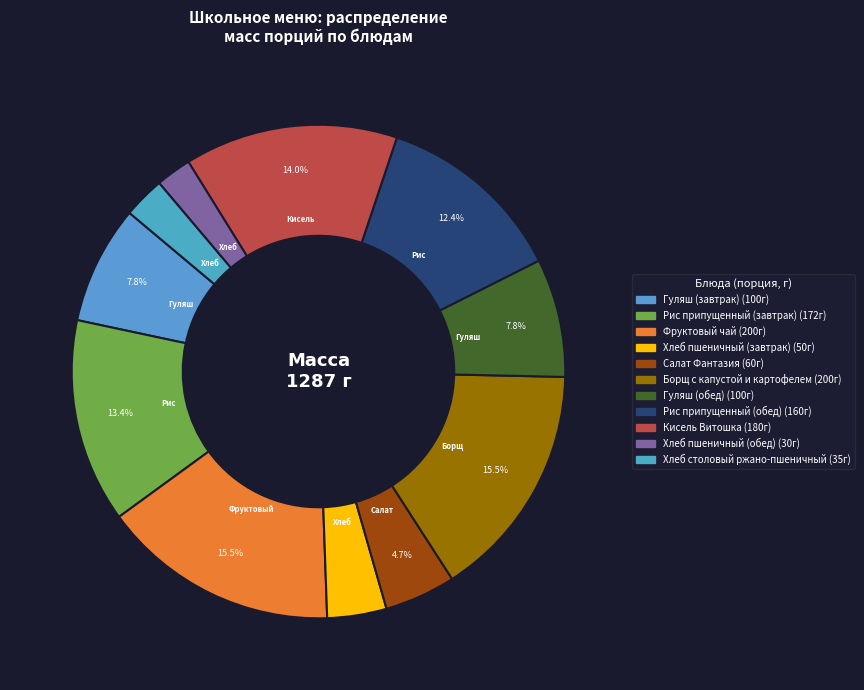

Does Гуляш (завтрак) represent more than half of the total?

No